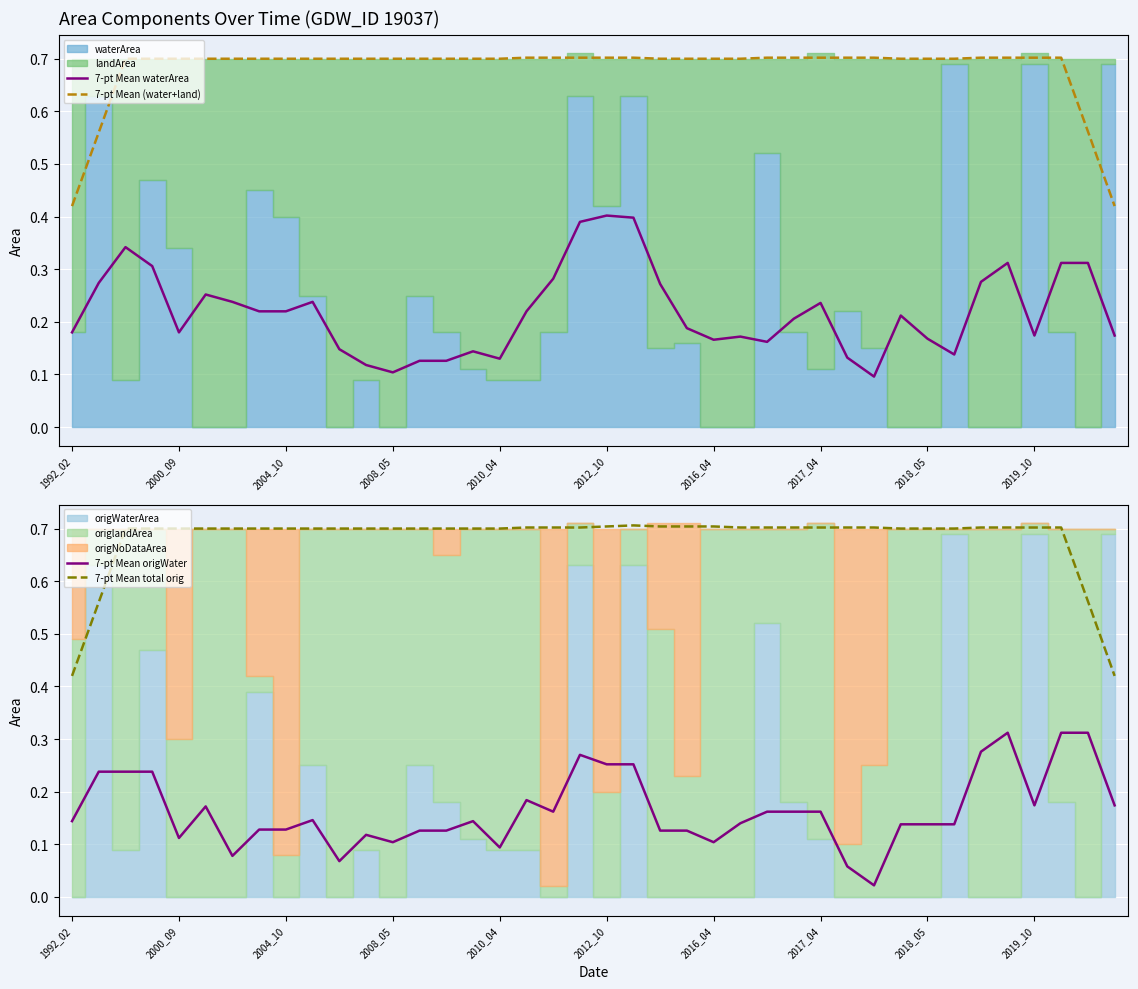

What is the difference between the maximum and minimum values in the 7-pt Mean waterArea series?

0.3